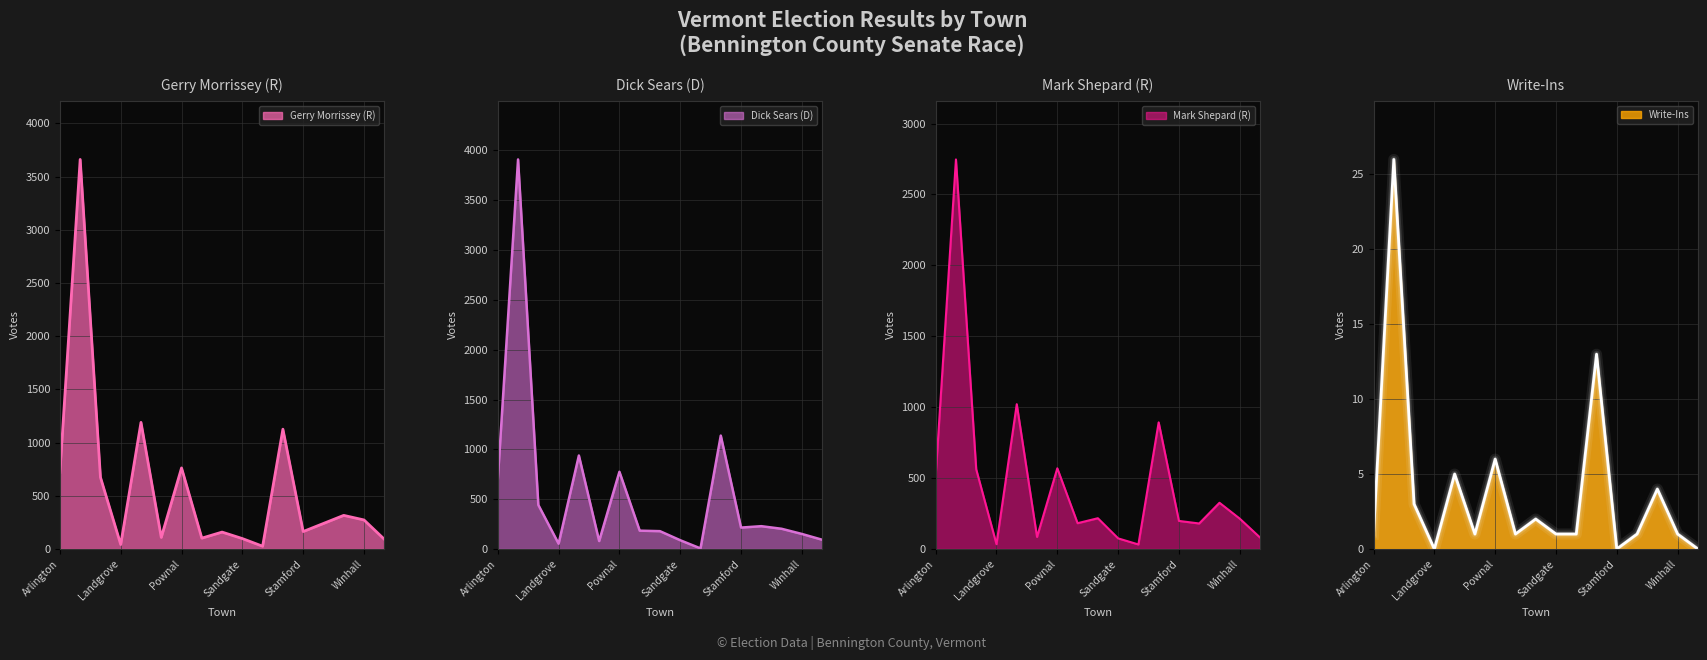

Which series has the largest range (max minus min)?

Dick Sears (D)